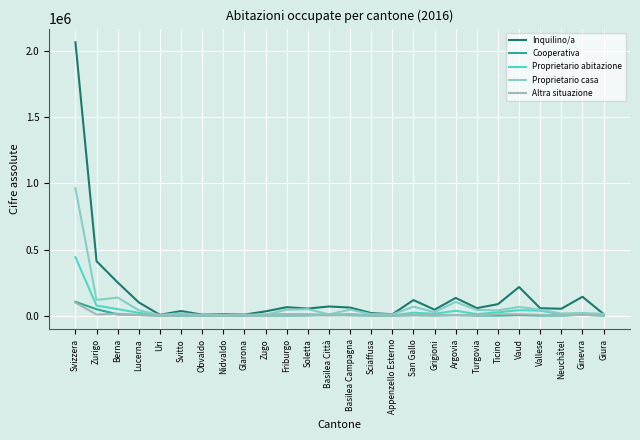

At which category is the sum across all series the highest?

Svizzera